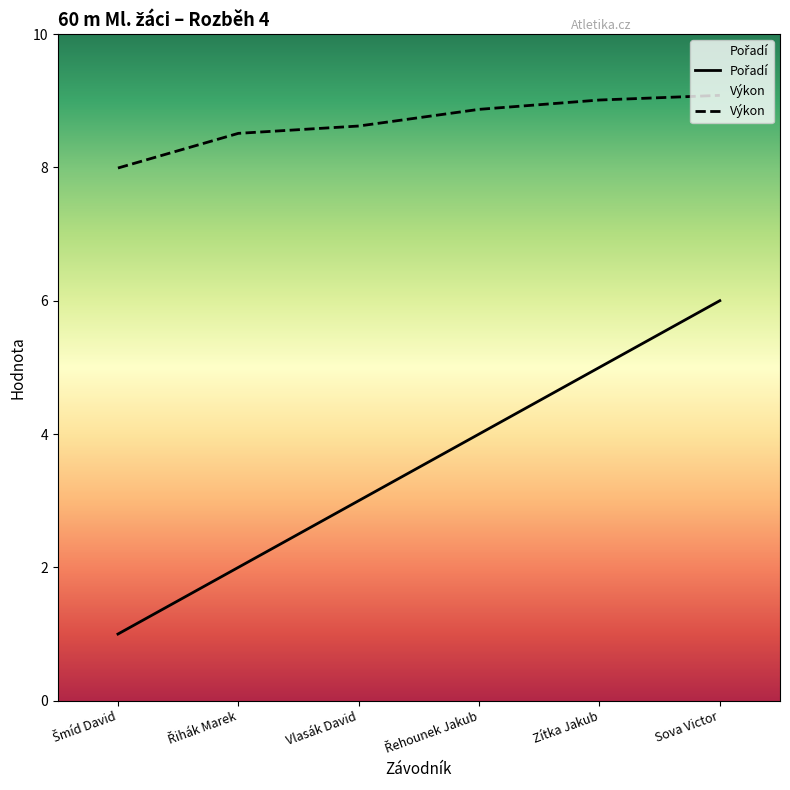

True or false: Výkon and Pořadí cross at least once.

False